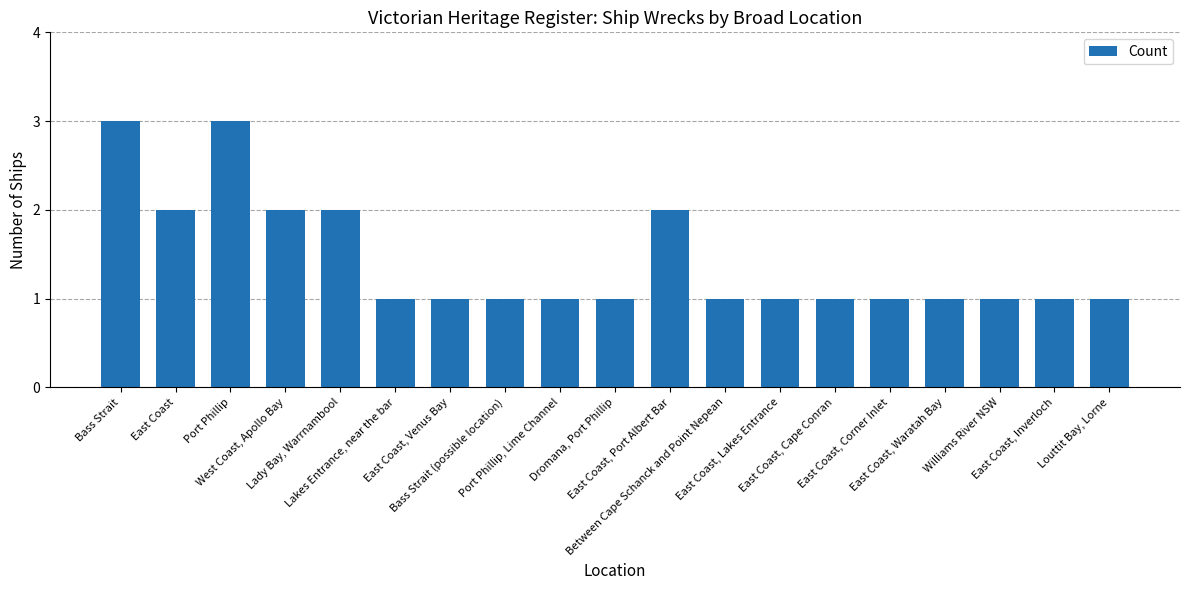

What is the greatest value displayed?

3